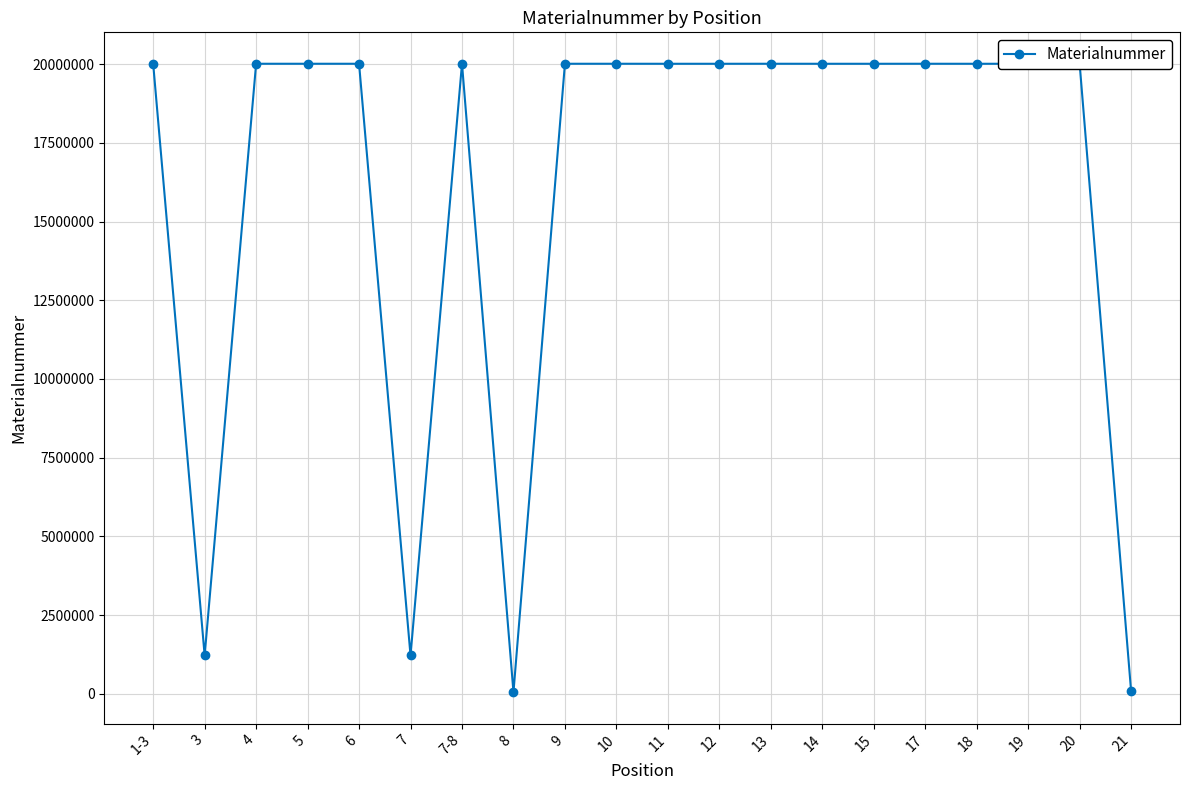

Which category has the lowest value across all series?

8